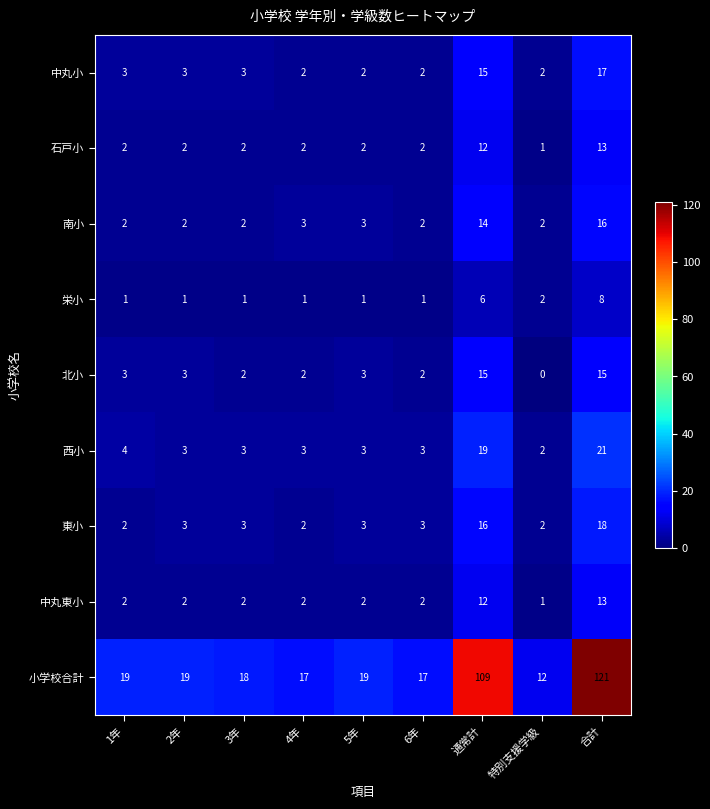

Which series has the widest spread of values?

小学校合計